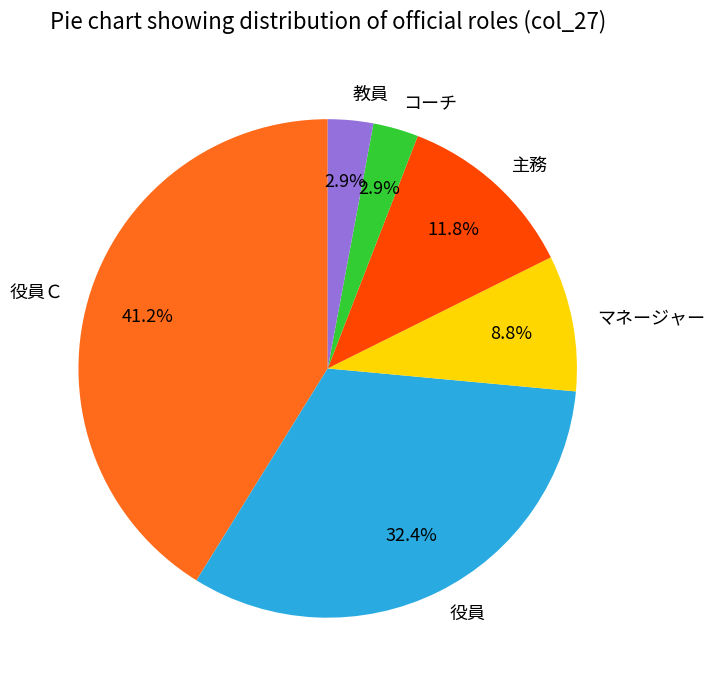

Does any single category account for the majority?

No